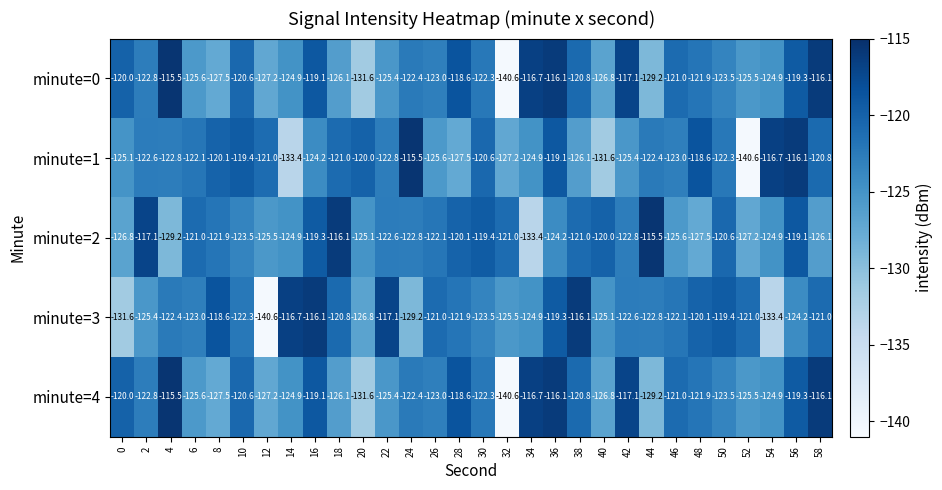

What is the minimum value shown in the chart?

-140.6